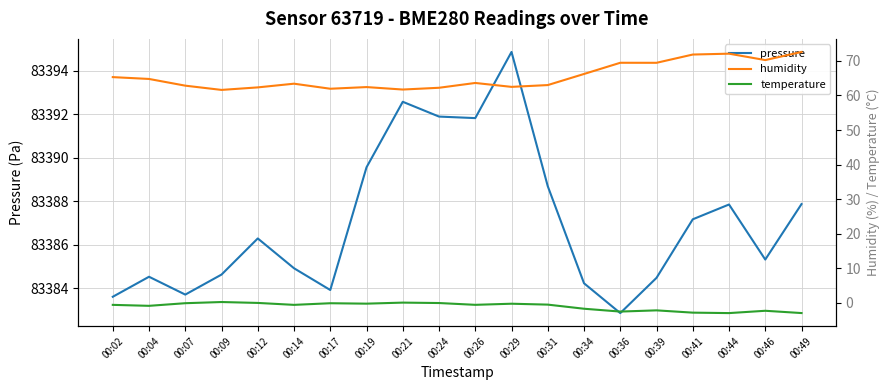

Between 00:12 and 00:46, which series saw the biggest shift?

humidity